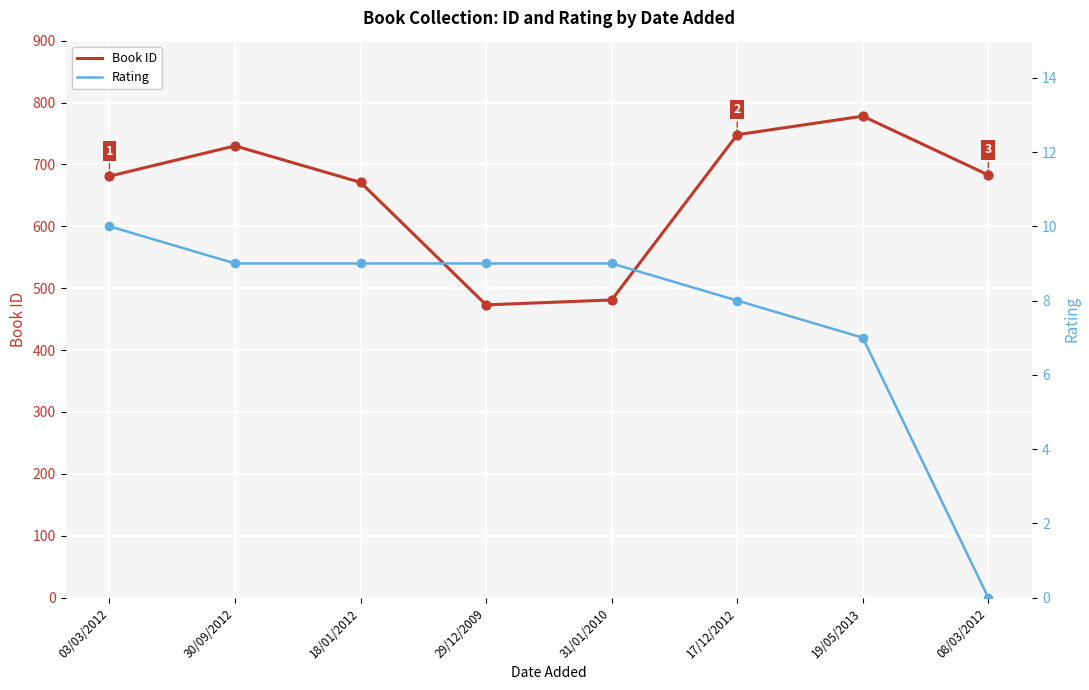

At how many categories does at least one series exceed 143?

8